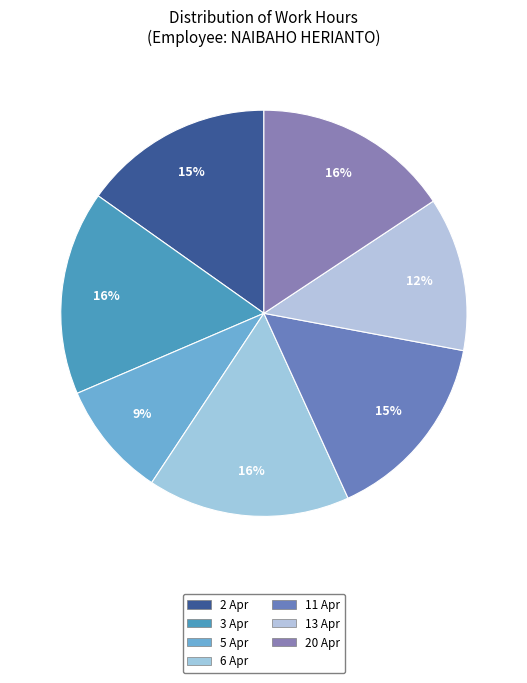

To the nearest percent, what is the combined percentage of 6 Apr and 11 Apr?

31%